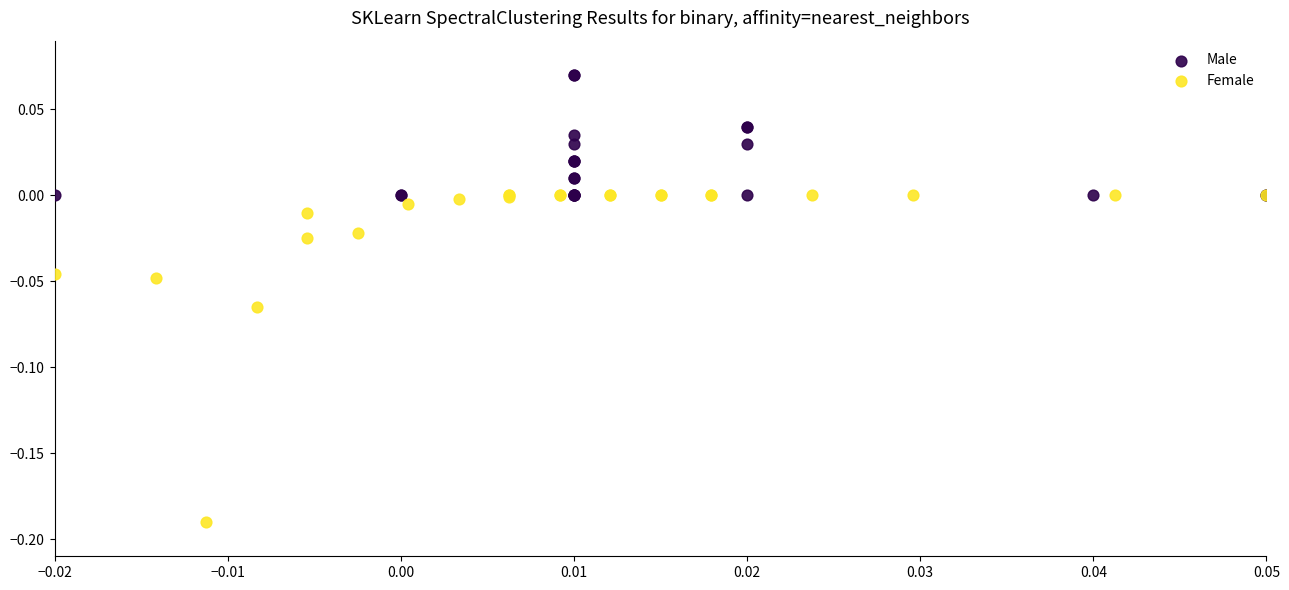

What are all the series names shown in the legend?

Male, Female